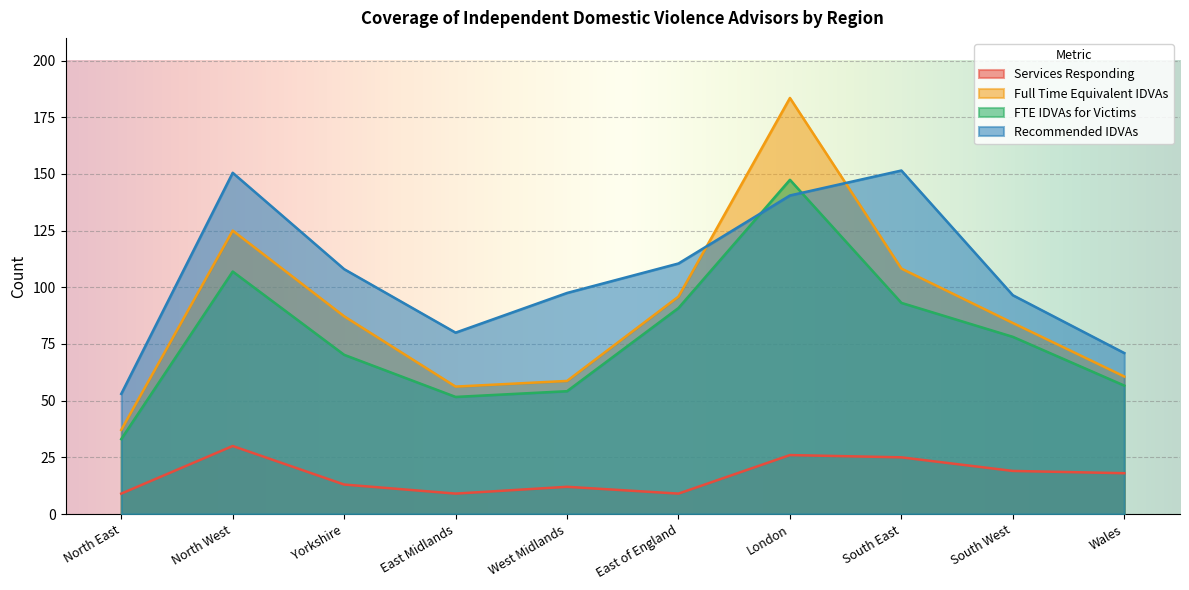

Reading right to left, list all the values displayed in this chart.

Services Responding: Wales=18.0	South West=19.0	South East=25.0	London=26.0	East of England=9.0	West Midlands=12.0	East Midlands=9.0	Yorkshire=13.0	North West=30.0	North East=9.0
Full Time Equivalent IDVAs: Wales=60.6	South West=84.2	South East=108.2	London=183.5	East of England=95.9	West Midlands=58.7	East Midlands=56.2	Yorkshire=87.2	North West=125.0	North East=37.1
FTE IDVAs for Victims: Wales=56.6	South West=78.1	South East=93.1	London=147.4	East of England=90.9	West Midlands=54.2	East Midlands=51.6	Yorkshire=70.2	North West=106.9	North East=33.0
Recommended IDVAs: Wales=71.0	South West=96.5	South East=151.5	London=140.5	East of England=110.5	West Midlands=97.5	East Midlands=80.0	Yorkshire=108.0	North West=150.5	North East=53.0